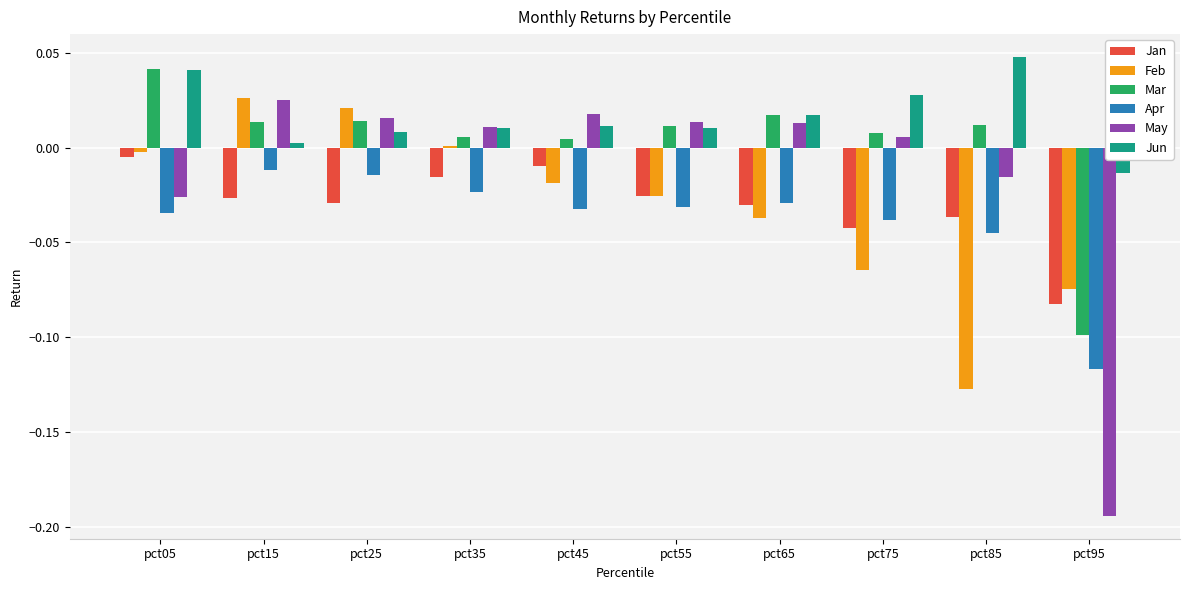

How many bars are there in each group?

6